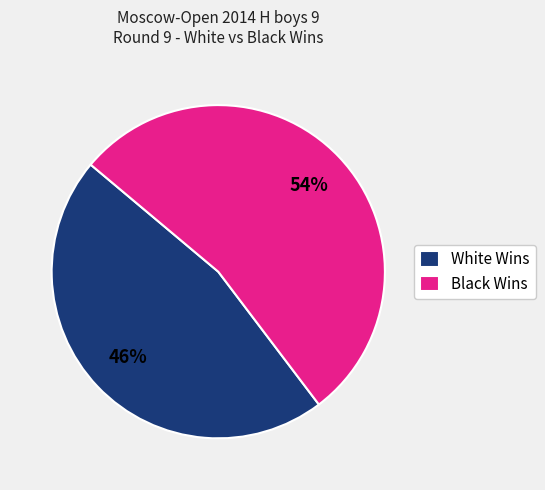

To the nearest percent, what is the average slice percentage?

50%